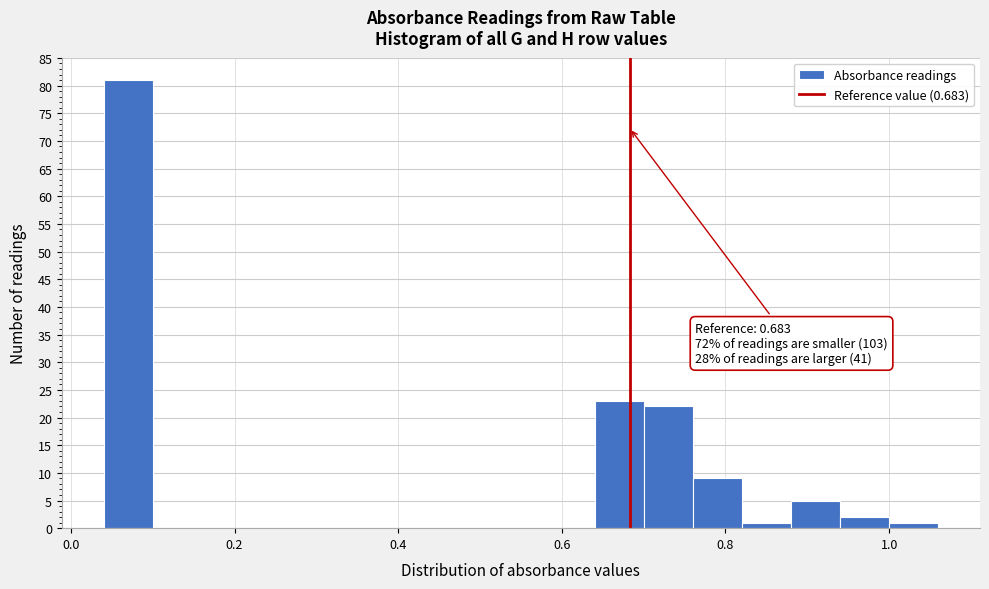

Around what value on the x-axis is the tallest bar? Give the approximate position of its centre, as read against the axis.

0.08